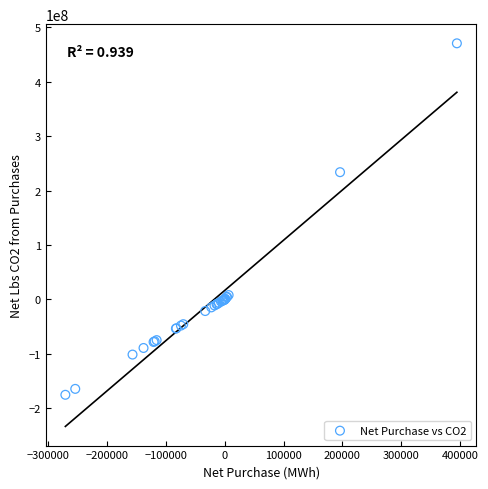

What Y value in the scatter plot is closest to 147548734?

233719779.1